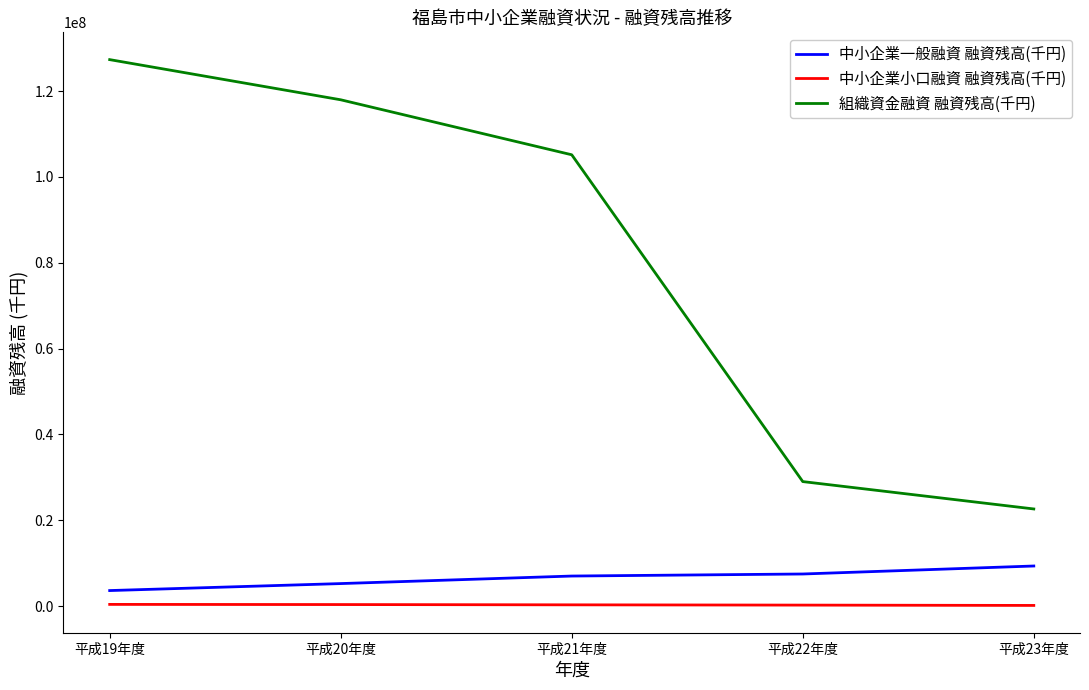

At which label does 組織資金融資 融資残高(千円) first exceed 105165000?

平成19年度